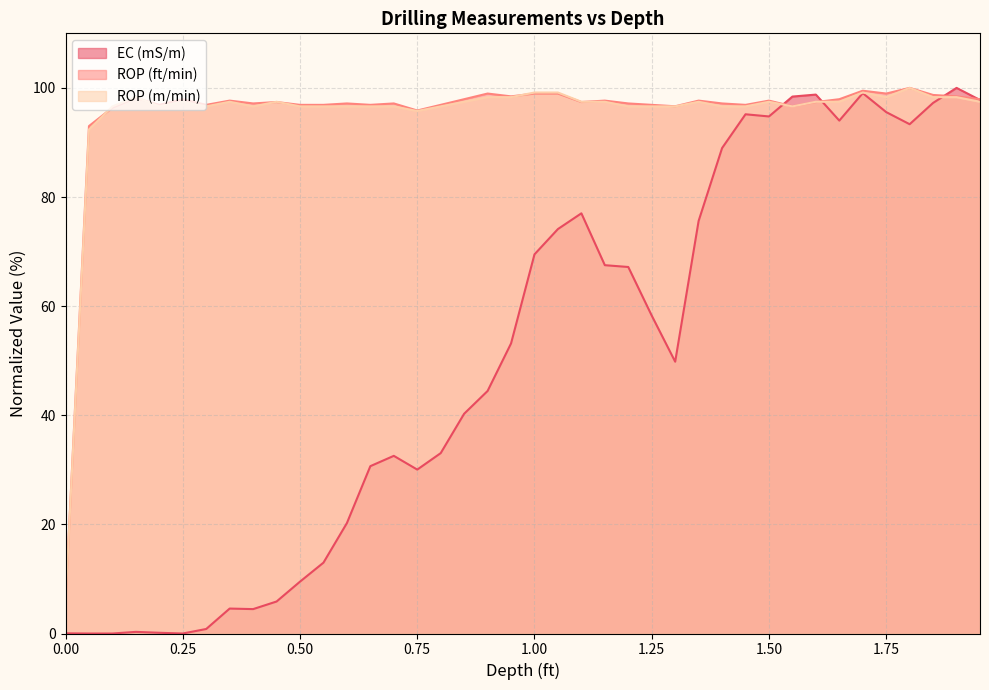

Reading left to right, transcribe all the data shown in this chart.

EC (mS/m): 0.0=0.0	0.05=0.0	0.1=0.0	0.15=0.3	0.2=0.1	0.25=0.0	0.3=0.8	0.35=4.6	0.4=4.5	0.45=5.9	0.5=9.5	0.55=13.0	0.6=20.2	0.65=30.7	0.7=32.6	0.75=30.0	0.8=33.1	0.85=40.3	0.9=44.5	0.95=53.2	1.0=69.5	1.05=74.1	1.1=77.0	1.15=67.5	1.2=67.2	1.25=58.3	1.3=49.8	1.35=75.6	1.4=89.0	1.45=95.2	1.5=94.8	1.55=98.4	1.6=98.8	1.65=94.0	1.7=99.0	1.75=95.6	1.8=93.3	1.85=97.3	1.9=100.0	1.95=97.8
ROP (ft/min): 0.0=6.2	0.05=93.0	0.1=96.4	0.15=98.2	0.2=96.9	0.25=97.9	0.3=96.9	0.35=97.7	0.4=97.2	0.45=97.4	0.5=96.9	0.55=96.9	0.6=97.2	0.65=96.9	0.7=97.2	0.75=95.9	0.8=96.9	0.85=97.9	0.9=99.0	0.95=98.4	1.0=99.0	1.05=99.0	1.1=97.4	1.15=97.7	1.2=97.2	1.25=96.9	1.3=96.6	1.35=97.7	1.4=97.2	1.45=96.9	1.5=97.7	1.55=96.6	1.6=97.4	1.65=97.9	1.7=99.5	1.75=99.0	1.8=100.0	1.85=98.7	1.9=98.4	1.95=97.9
ROP (m/min): 0.0=5.9	0.05=92.4	0.1=96.6	0.15=98.3	0.2=96.6	0.25=97.5	0.3=96.6	0.35=97.5	0.4=96.6	0.45=97.5	0.5=96.6	0.55=96.6	0.6=96.6	0.65=96.6	0.7=96.6	0.75=95.8	0.8=96.6	0.85=97.5	0.9=98.3	0.95=98.3	1.0=99.2	1.05=99.2	1.1=97.5	1.15=97.5	1.2=96.6	1.25=96.6	1.3=96.6	1.35=97.5	1.4=96.6	1.45=96.6	1.5=97.5	1.55=96.6	1.6=97.5	1.65=97.5	1.7=99.2	1.75=98.3	1.8=100.0	1.85=98.3	1.9=98.3	1.95=97.5